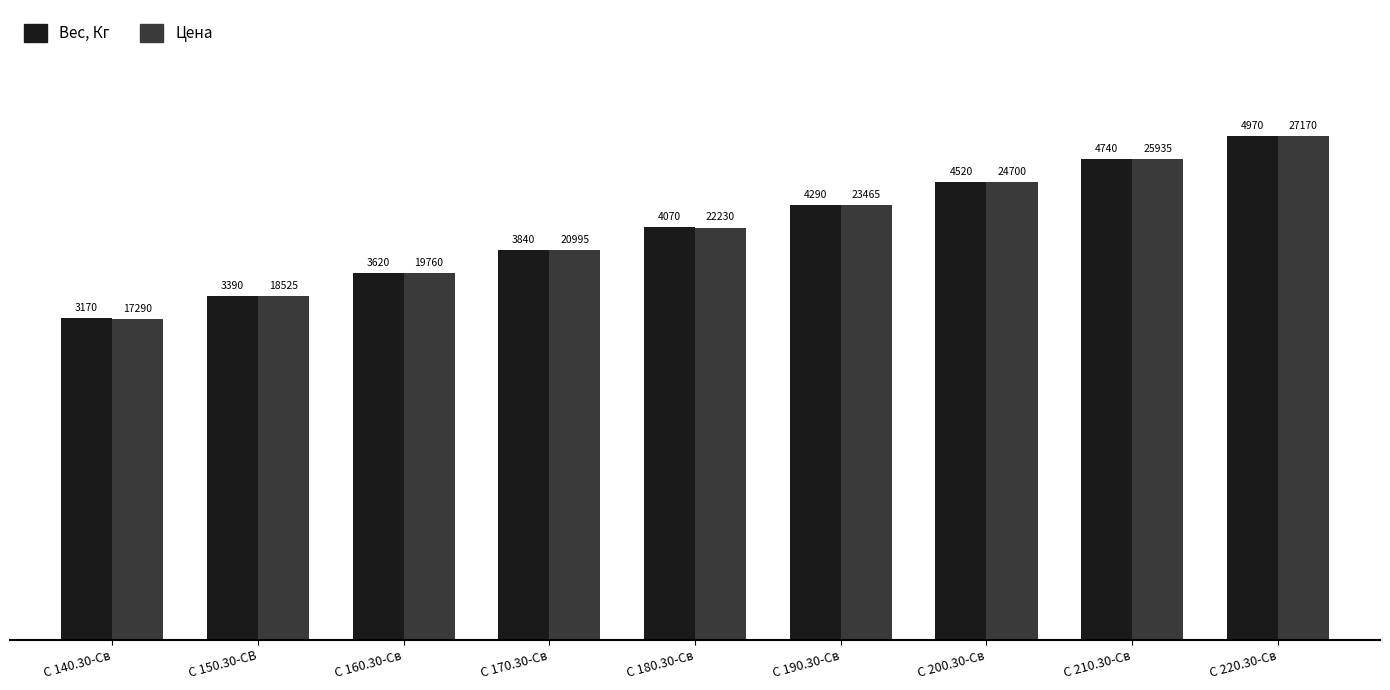

What are all the series names shown in the legend?

Вес, Кг, Цена